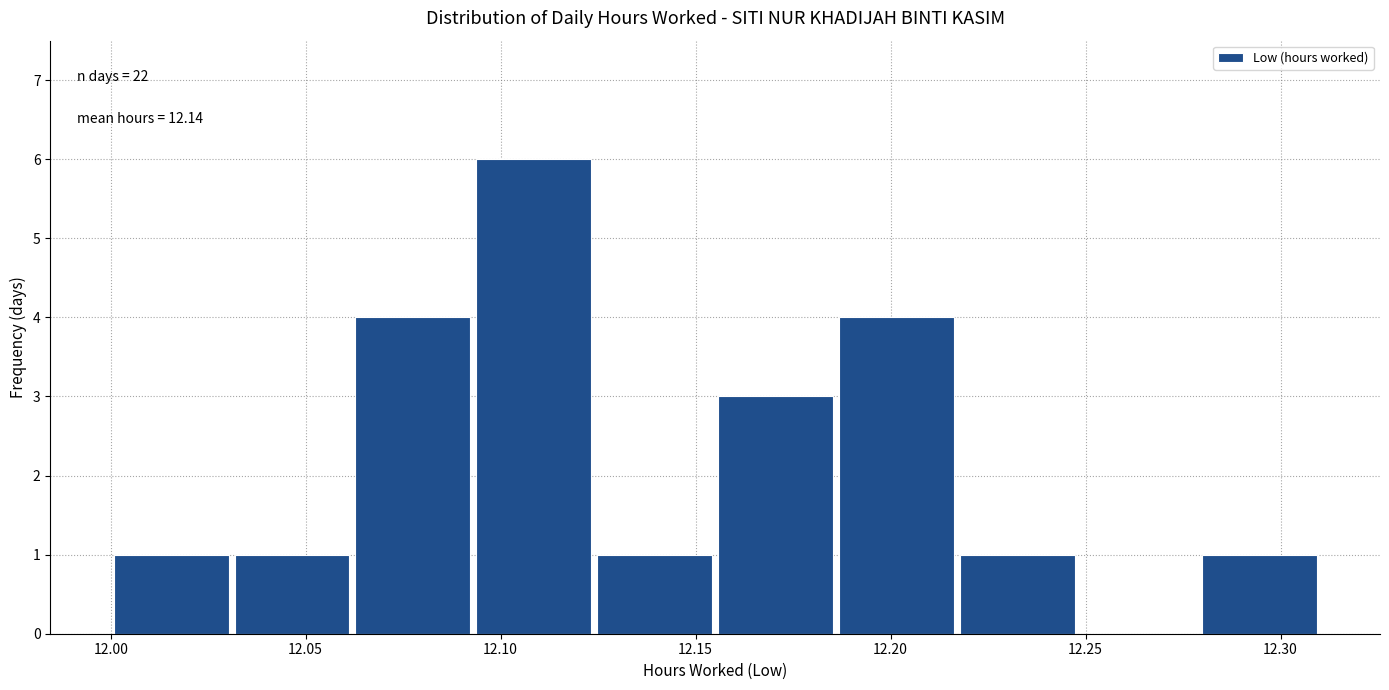

Over which range of the x-axis is the bar tallest?

12.093 to 12.124